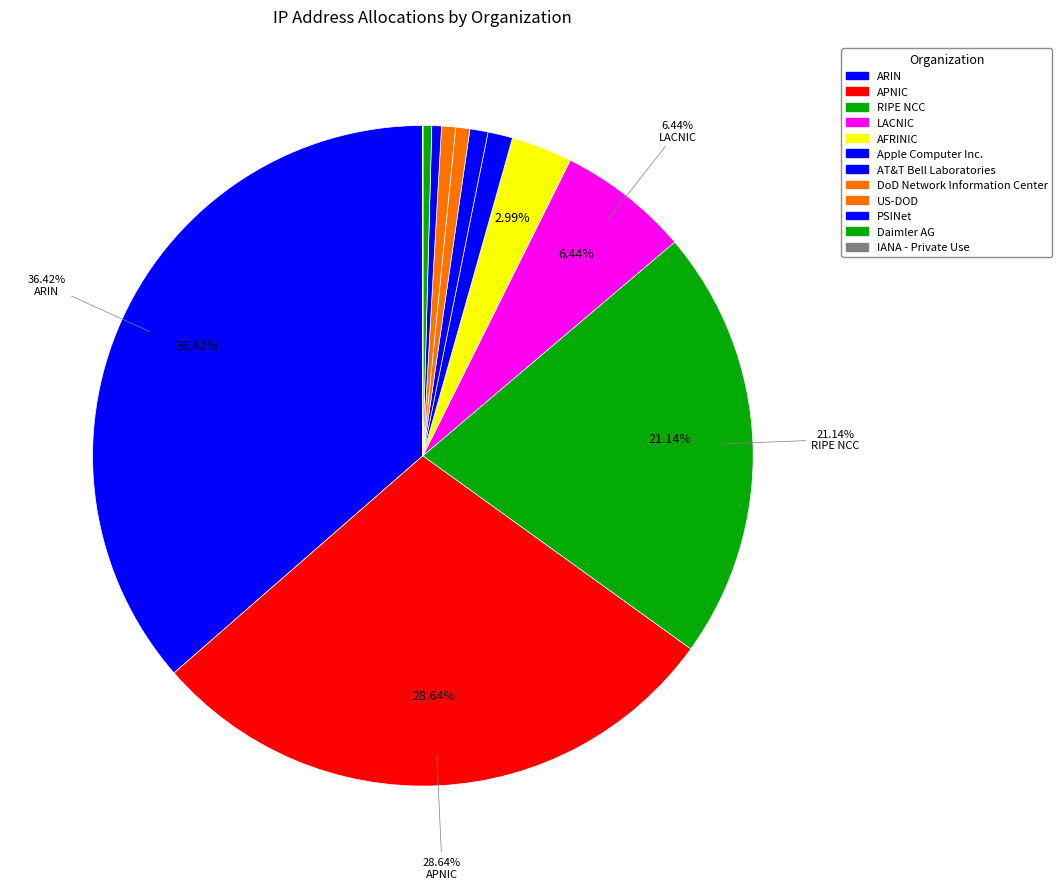

Is it true that ARIN is 48% of the pie?

False